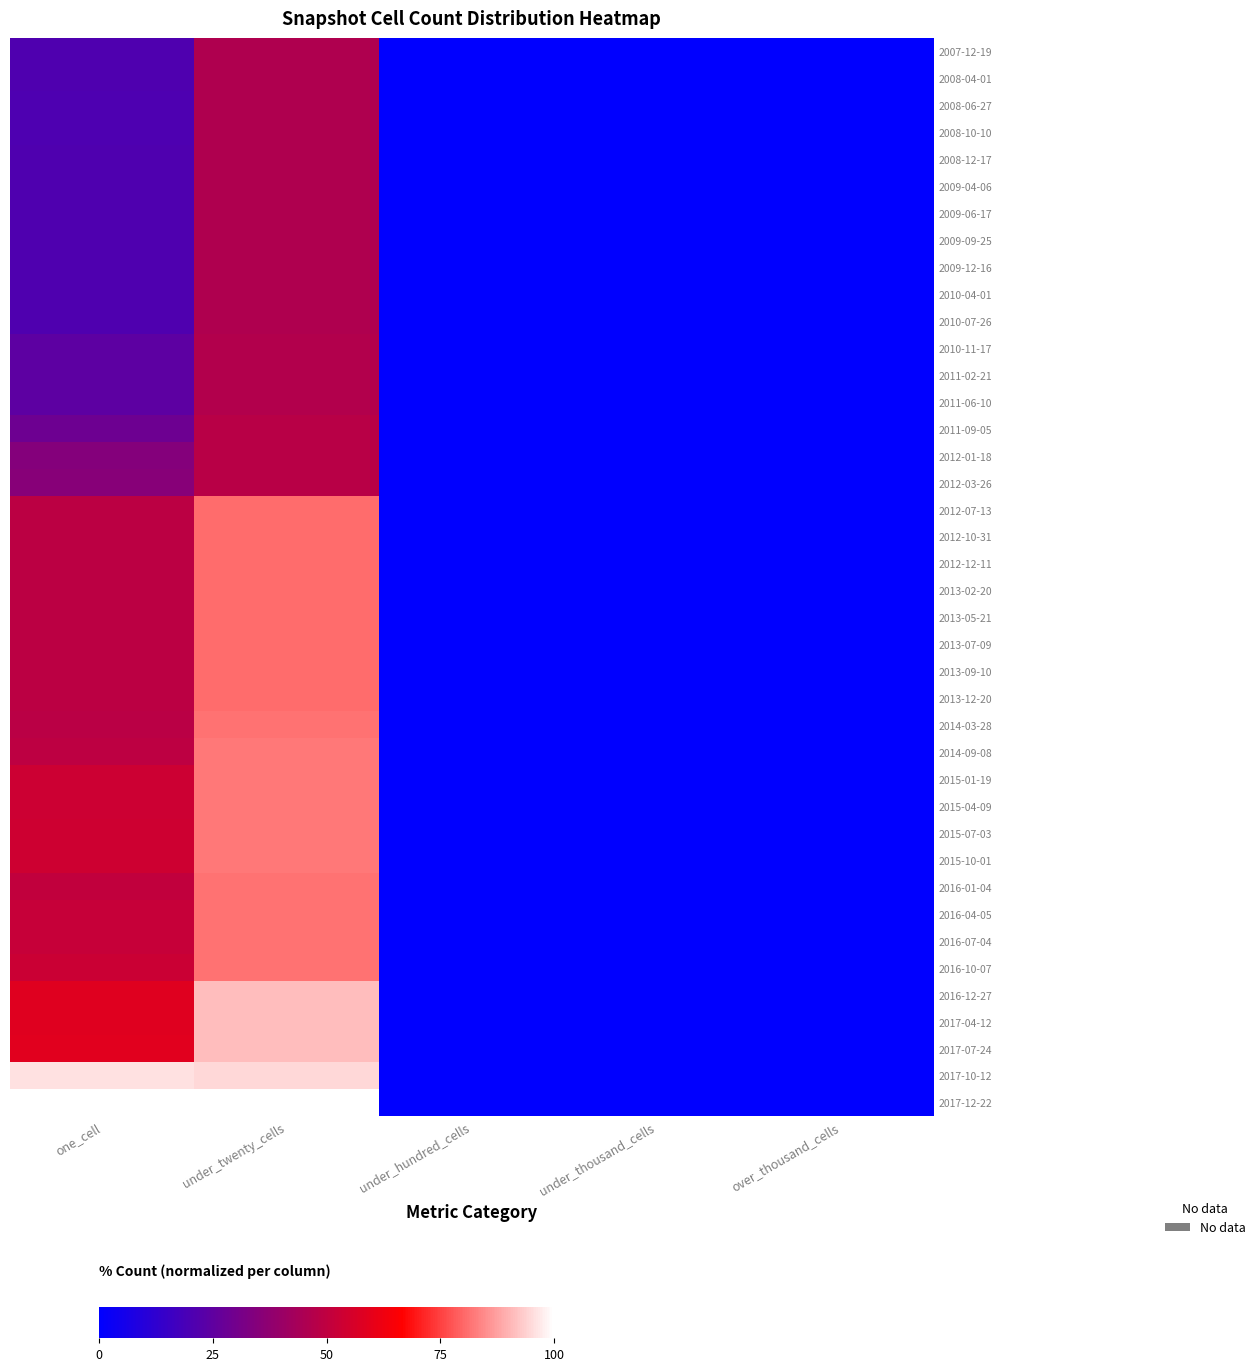

Rank the series at under_hundred_cells from lowest to highest value.

2007-12-19, 2008-04-01, 2008-06-27, 2008-10-10, 2008-12-17, 2009-04-06, 2009-06-17, 2009-09-25, 2009-12-16, 2010-04-01, 2010-07-26, 2010-11-17, 2011-02-21, 2011-06-10, 2011-09-05, 2012-01-18, 2012-03-26, 2012-07-13, 2012-10-31, 2012-12-11, 2013-02-20, 2013-05-21, 2013-07-09, 2013-09-10, 2013-12-20, 2014-03-28, 2014-09-08, 2015-01-19, 2015-04-09, 2015-07-03, 2015-10-01, 2016-01-04, 2016-04-05, 2016-07-04, 2016-10-07, 2016-12-27, 2017-04-12, 2017-07-24, 2017-10-12, 2017-12-22